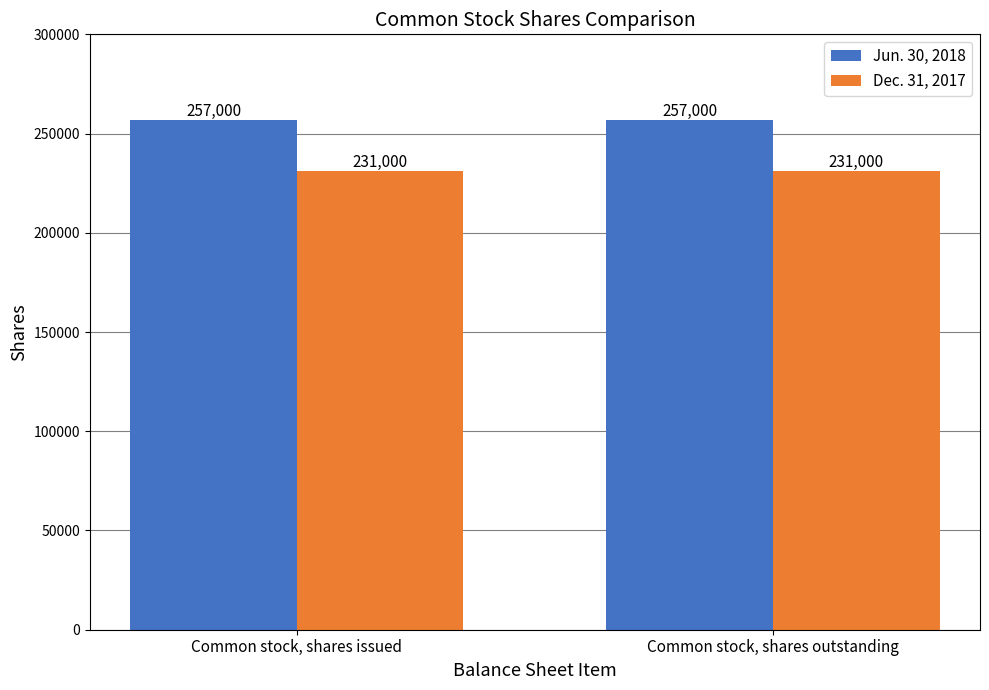

Reading left to right, extract all data points from this chart.

Jun. 30, 2018: 257000	257000
Dec. 31, 2017: 231000	231000